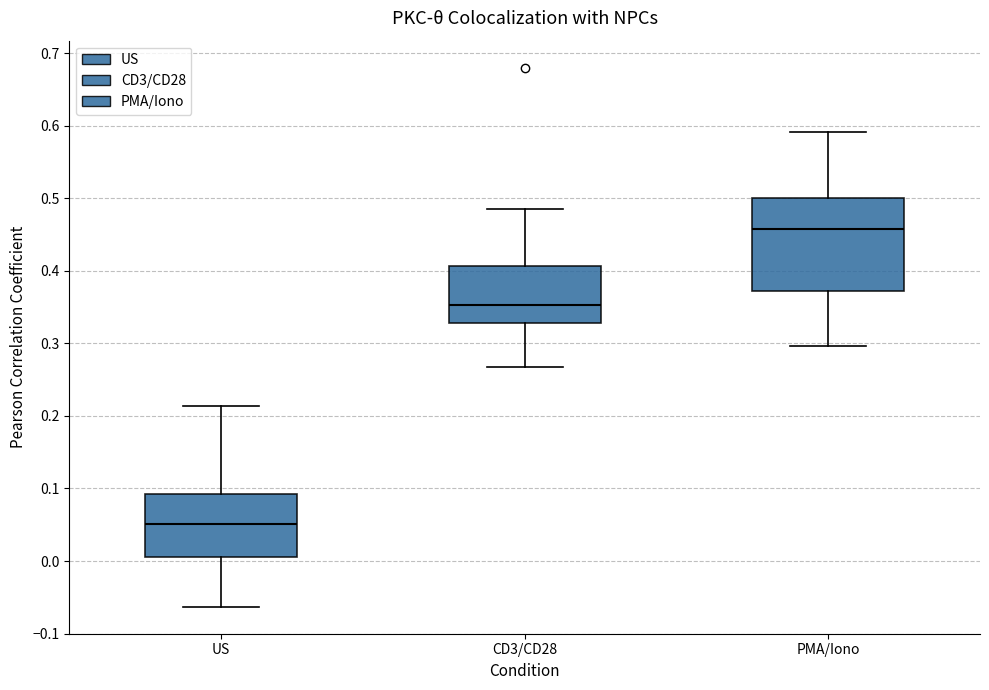

Reading left to right, read every box against the y-axis: the position of its median line, the range the box covers, and the ends of its whiskers. The values are not printed on the chart, so give them approximately, as read against the axis.

US: median 0.05, box 0.01 to 0.09, whiskers -0.06 to 0.21
CD3/CD28: median 0.35, box 0.33 to 0.41, whiskers 0.27 to 0.49
PMA/Iono: median 0.46, box 0.37 to 0.50, whiskers 0.30 to 0.59